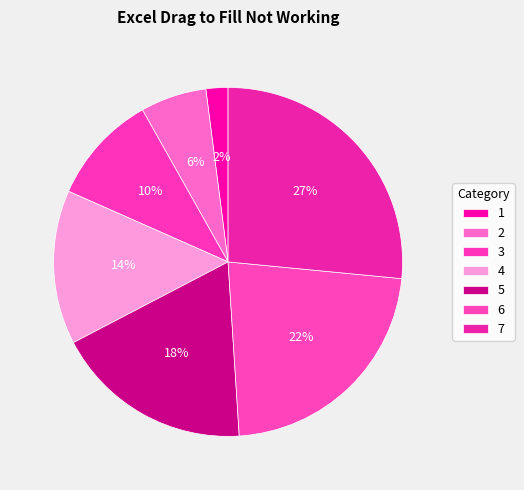

Count the number of slices in the pie.

7